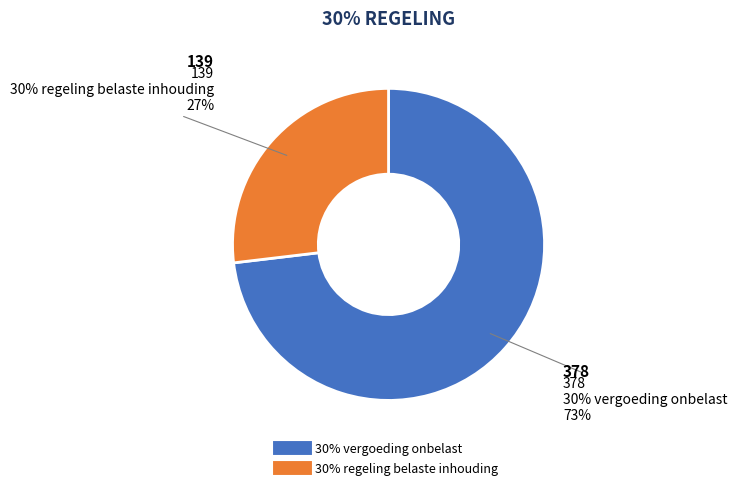

To the nearest percent, what is the average slice percentage?

50%